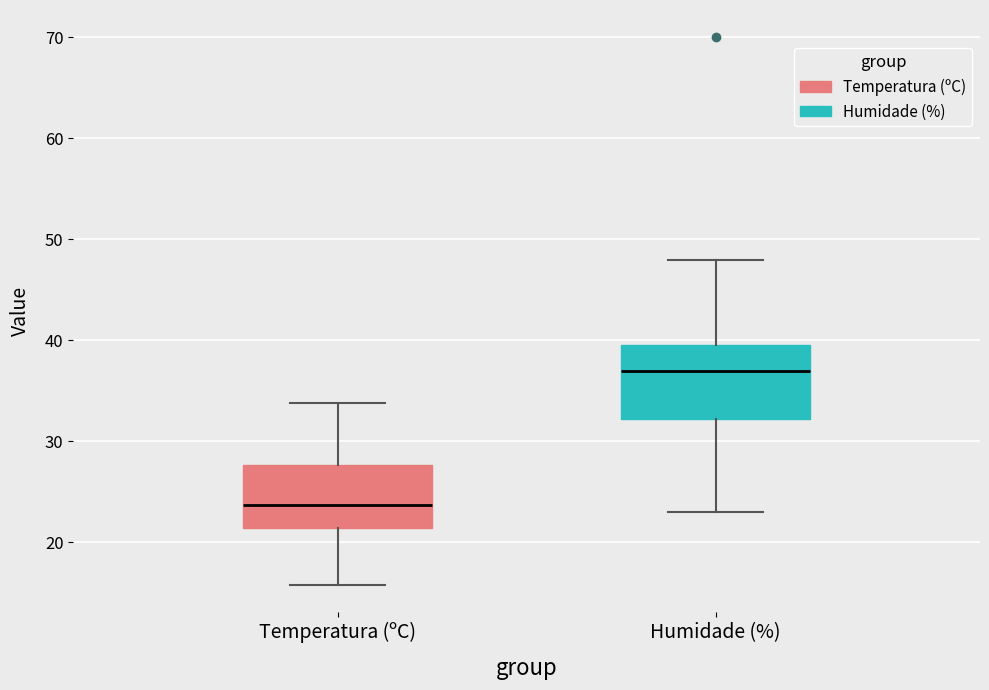

Which box has the lowest median line?

Temperatura (ºC)